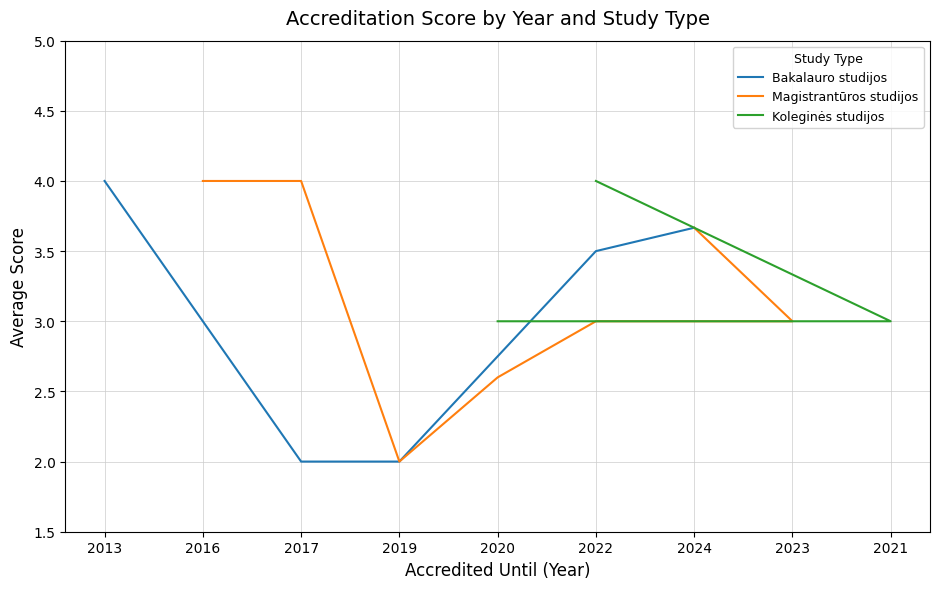

What is the minimum value for Bakalauro studijos?

2.0